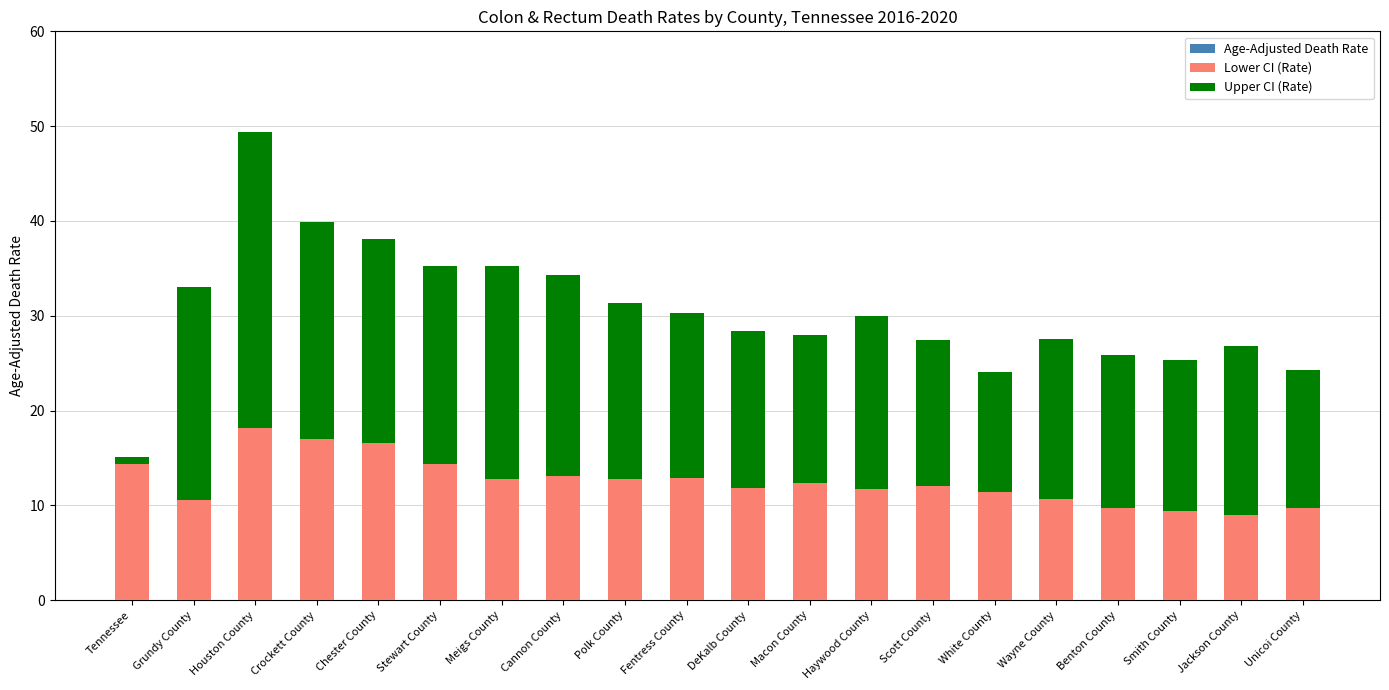

The Upper CI (Rate) series shows 25.2 at Polk County. True or false?

False